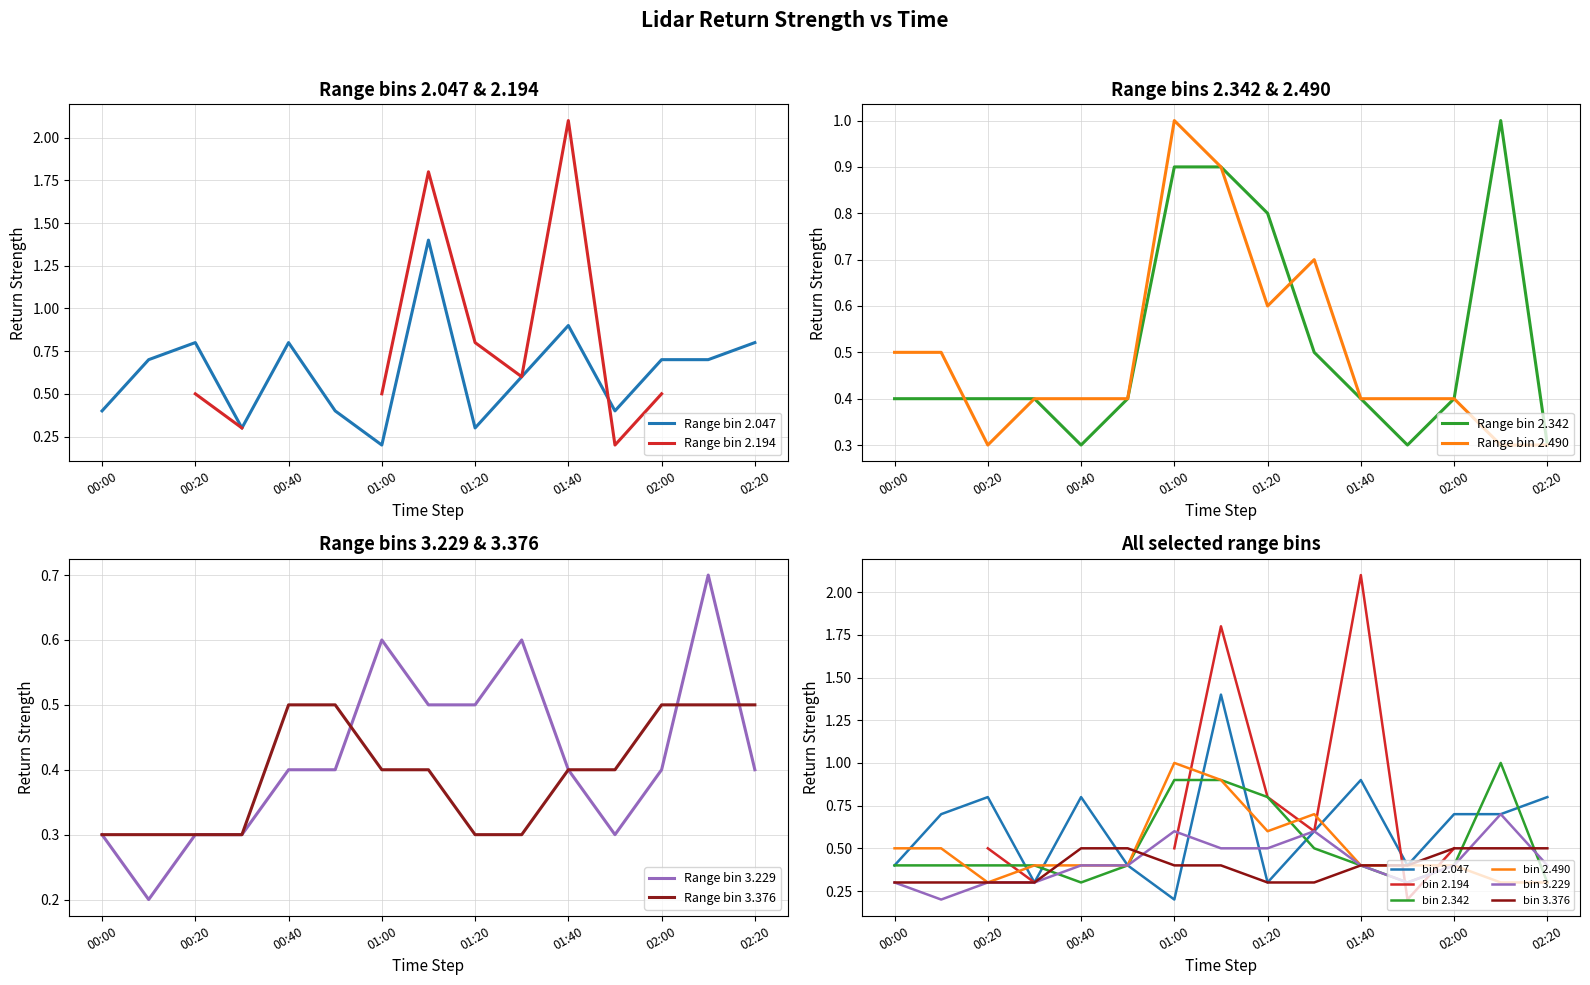

Which series ends up on top after the final intersection of 2.342 and 3.376?

3.376